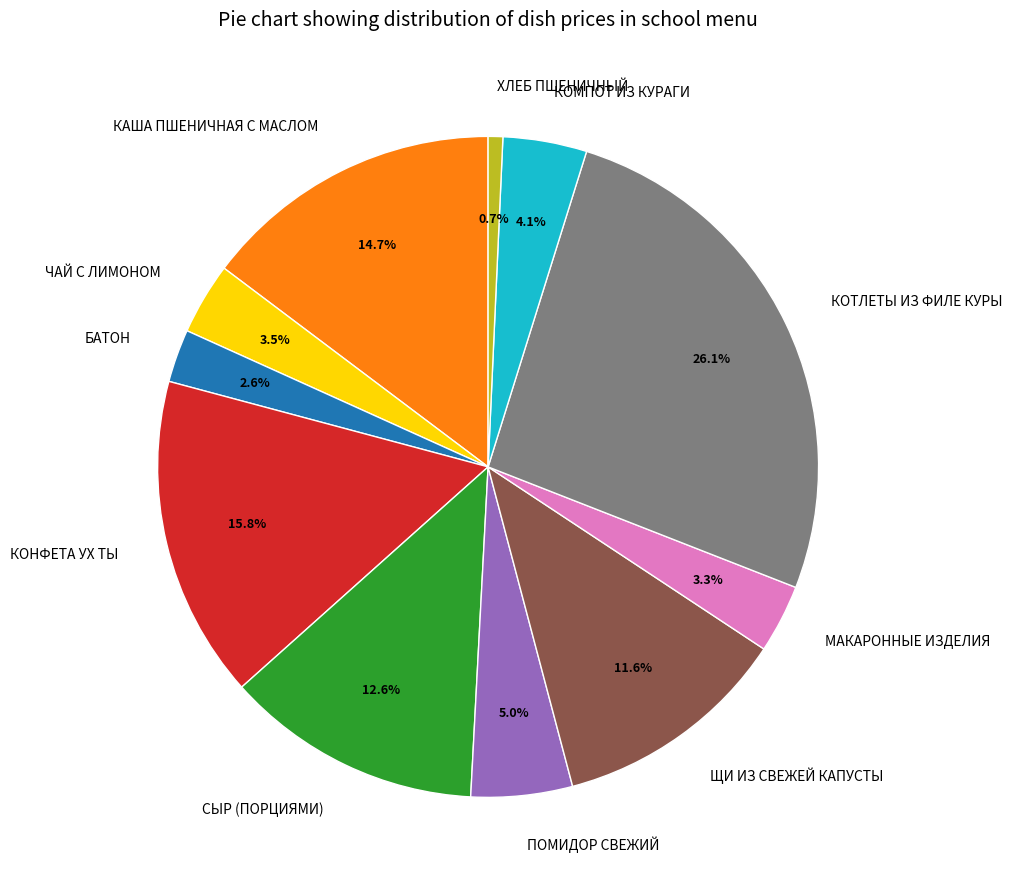

What is the total percentage of КАША ПШЕНИЧНАЯ С МАСЛОМ and БАТОН?

17.3%